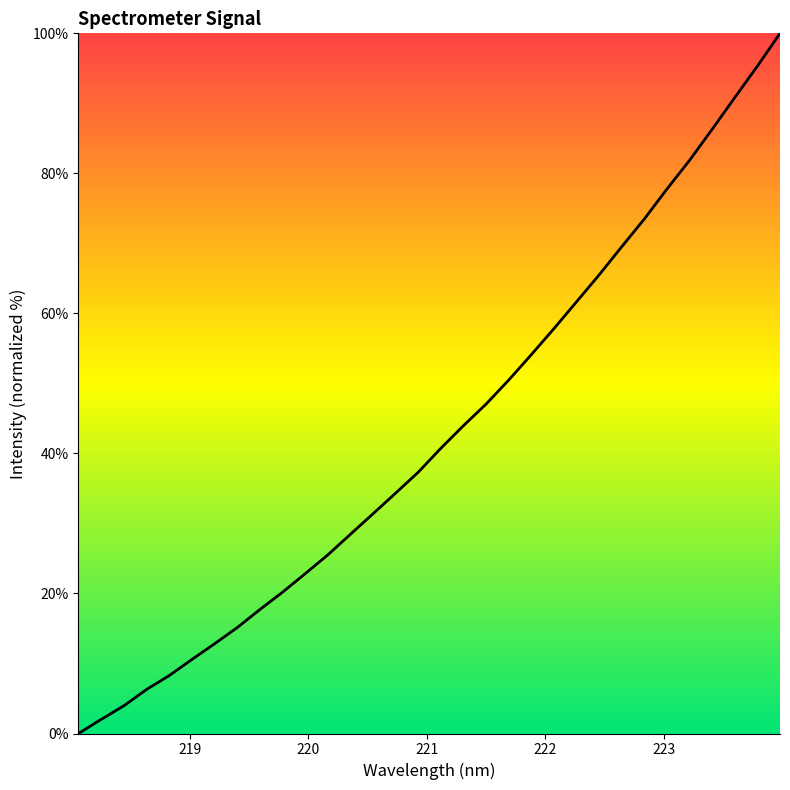

What is the greatest value displayed?

100.0